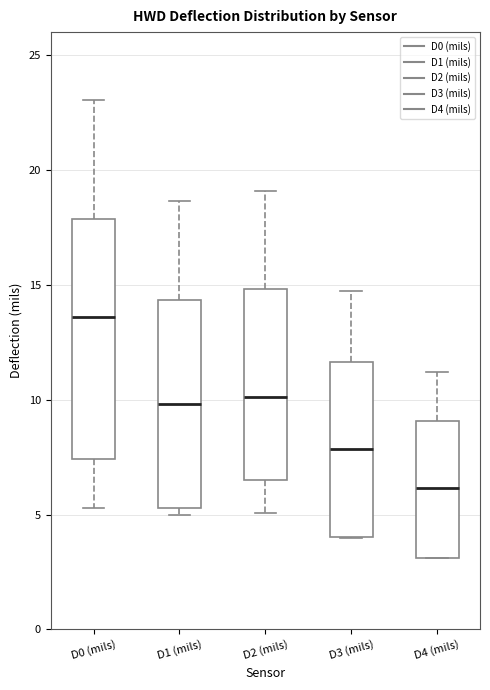

Reading left to right, transcribe this box plot: for each box, give where its median line is, the range the box spans, and where its two whiskers end, as read against the y-axis. The values are not printed on the chart, so give them approximately, as read against the axis.

D0 (mils): median 13.5, box 7.5 to 18.0, whiskers 5.5 to 23.0
D1 (mils): median 10.0, box 5.5 to 14.5, whiskers 5.0 to 18.5
D2 (mils): median 10.0, box 6.5 to 15.0, whiskers 5.0 to 19.0
D3 (mils): median 8.0, box 4.0 to 11.5, whiskers 4.0 to 14.5
D4 (mils): median 6.0, box 3.0 to 9.0, whiskers 3.0 to 11.0